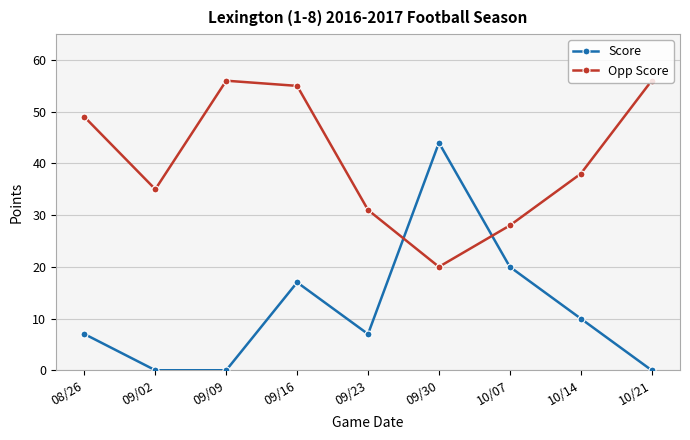

How many intersections are there between Opp Score and Score?

2